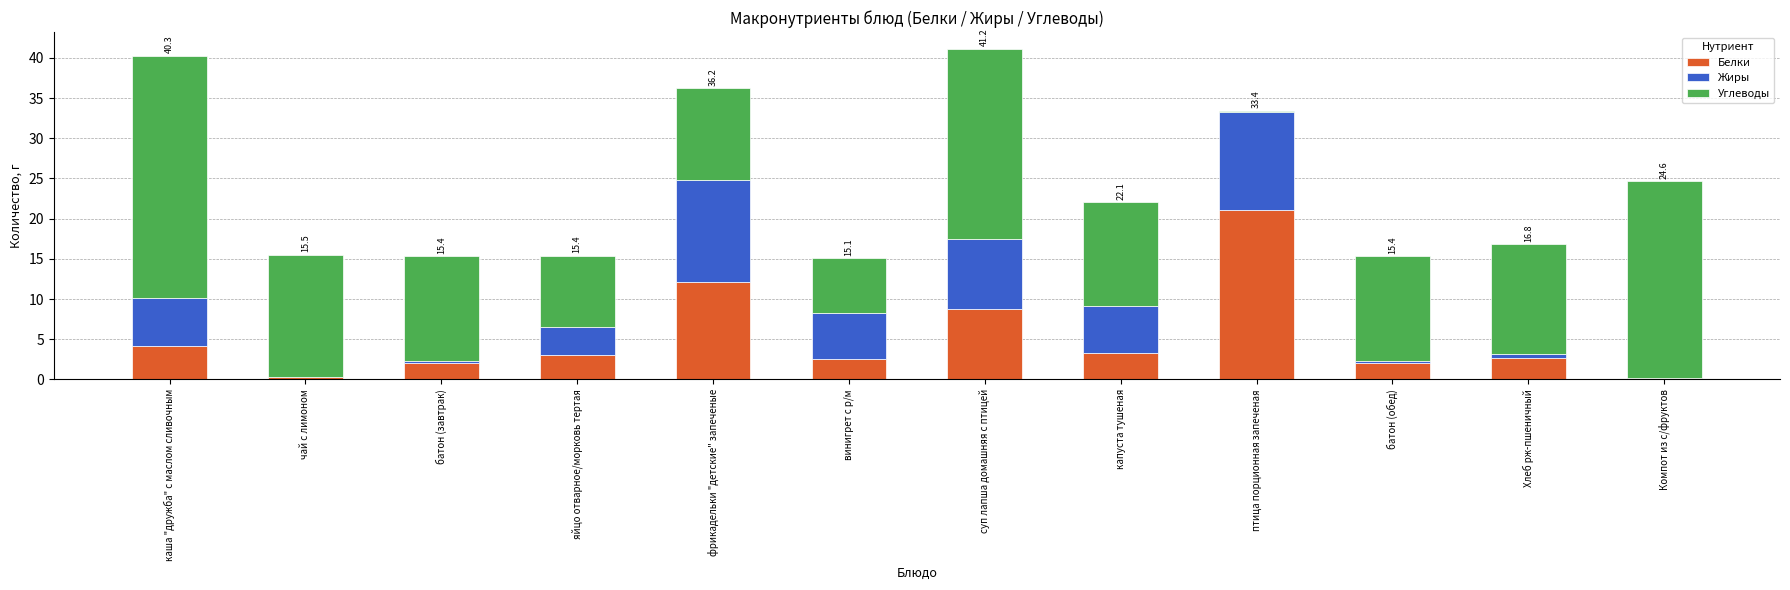

What is the maximum value for Белки?

21.1